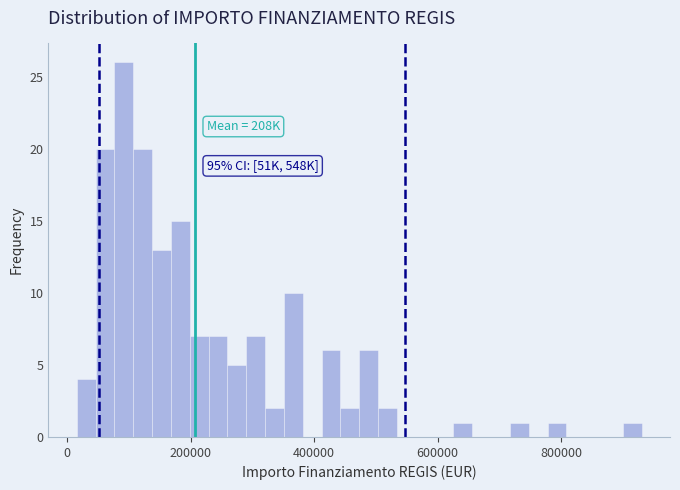

Read against the x-axis, roughly where is the centre of the tallest bar?

100000